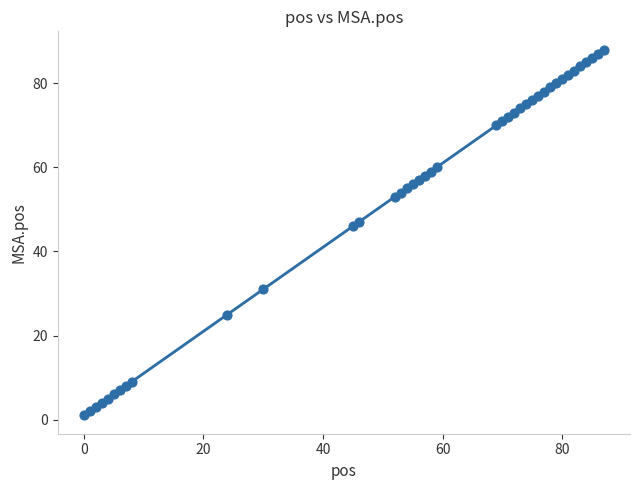

What Y value in the scatter plot is closest to 44?

46